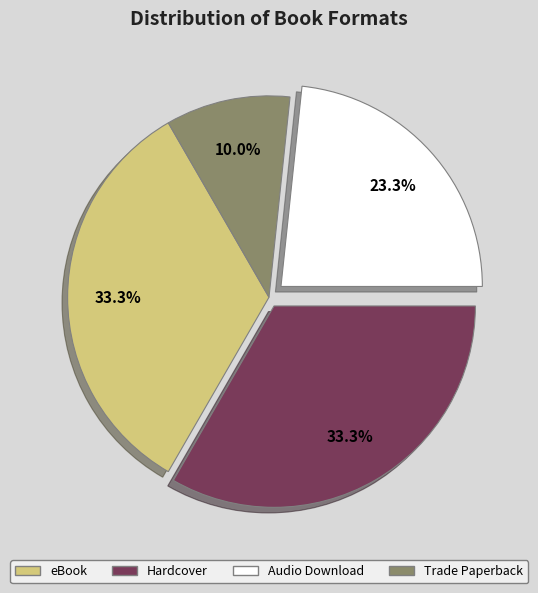

The Hardcover slice represents 38% of the pie. True or false?

False